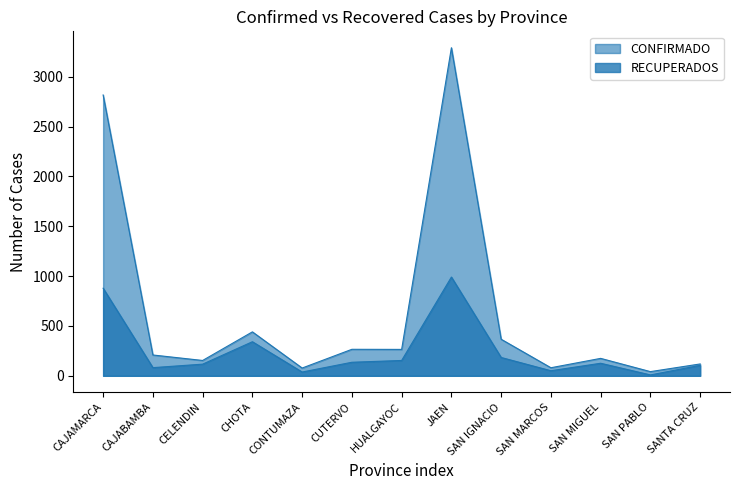

At how many categories does at least one series exceed 1464?

2